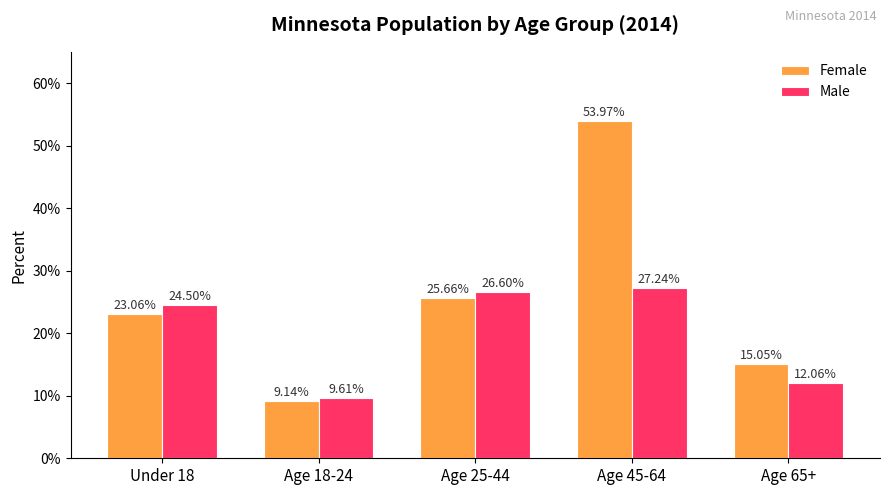

At Age 45-64, list the series in order from largest to smallest.

Female, Male